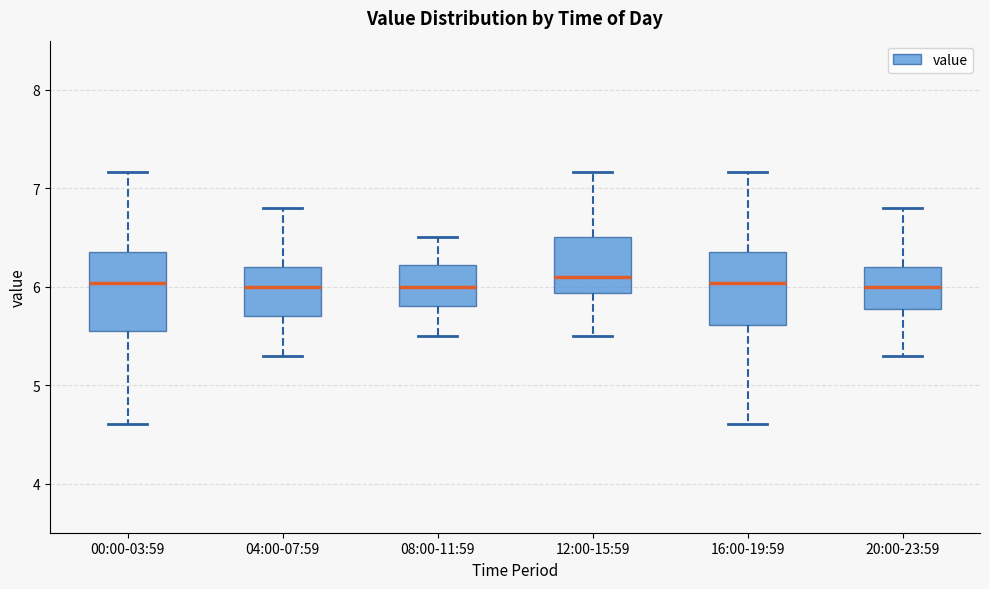

Where is the upper edge of the box for 00:00-03:59 on the y-axis? The values are not printed on the chart, so give them approximately, as read against the axis.

6.3